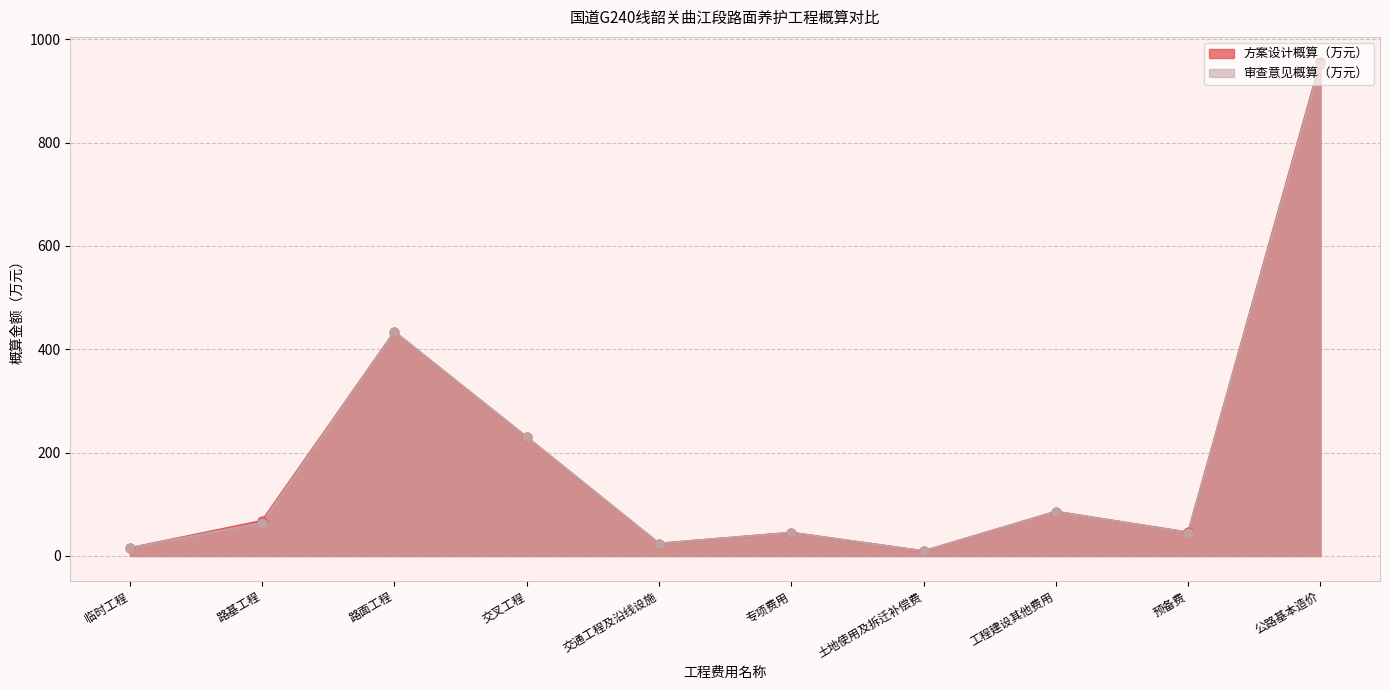

What are all the series names shown in the legend?

方案设计概算（万元）, 审查意见概算（万元）